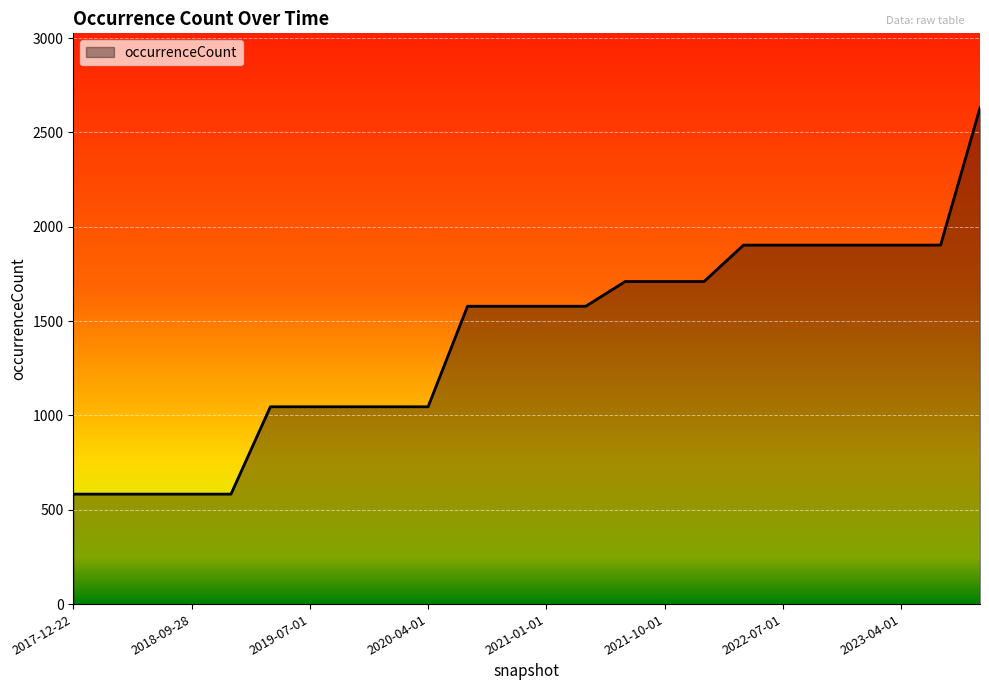

What is the average value?

1402